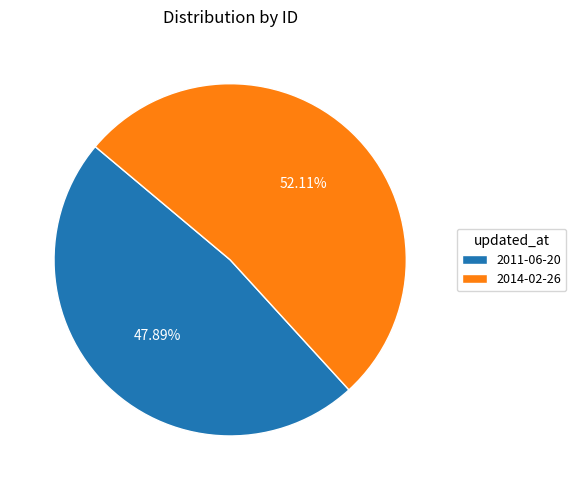

To the nearest percent, what is the combined percentage of 2011-06-20 and 2014-02-26?

100%